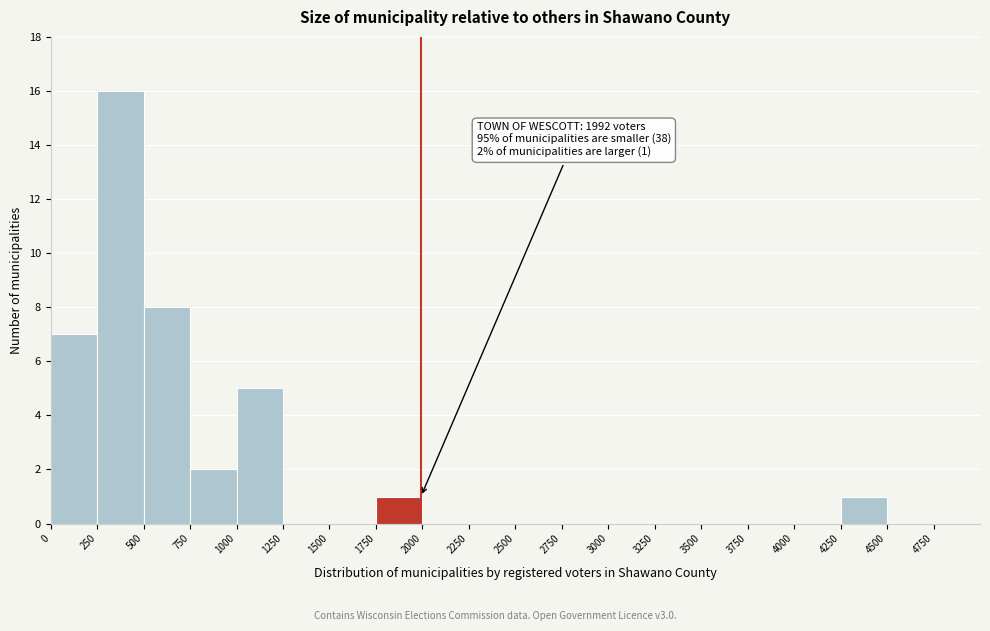

Which range on the x-axis has the tallest bar?

250 to 500